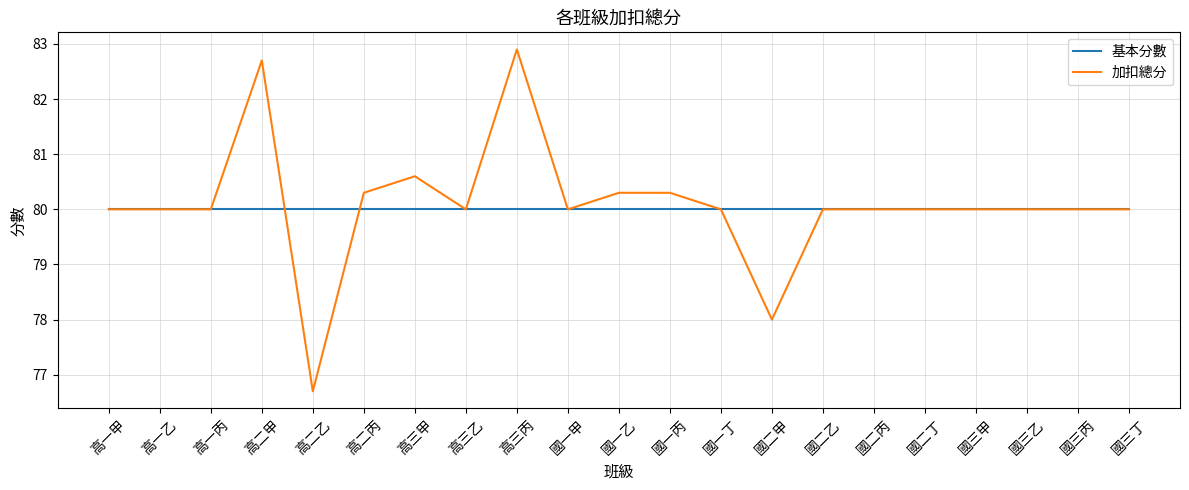

At how many categories does at least one series exceed 77?

21